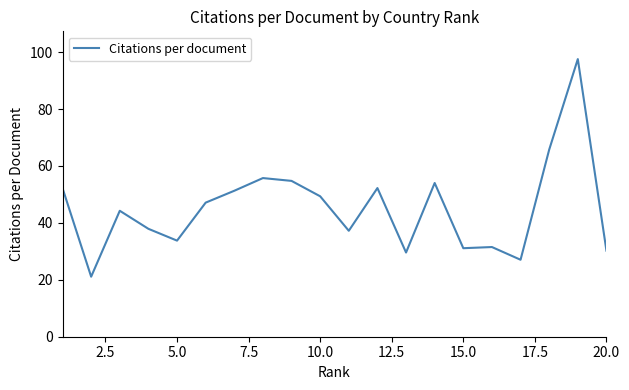

What is the smallest value displayed?

21.1